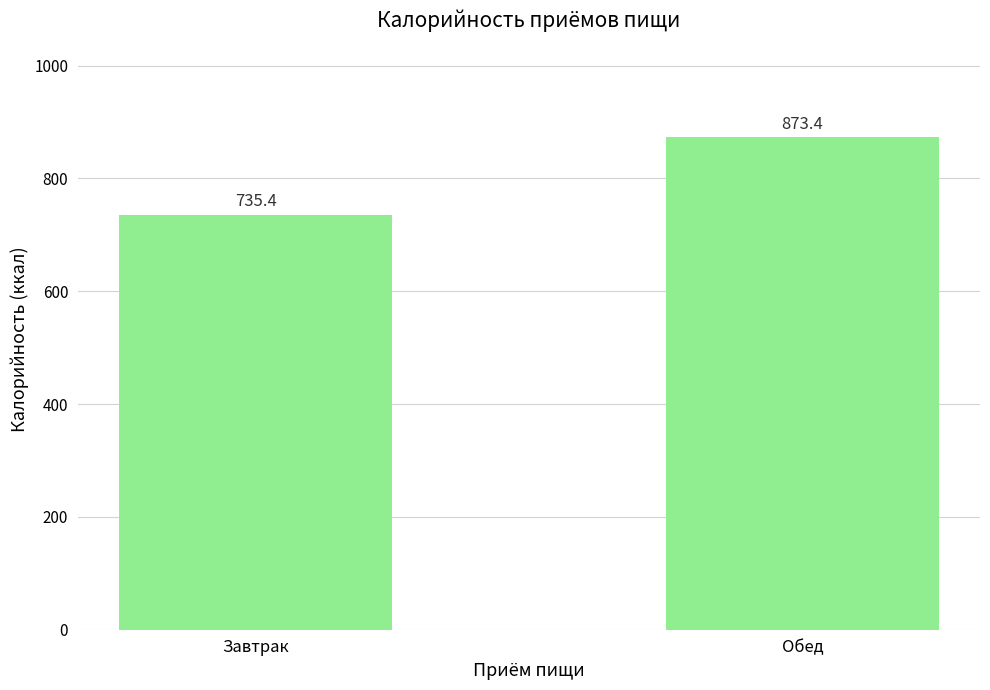

Reading left to right, what are all the values shown in this chart?

735.4	873.4